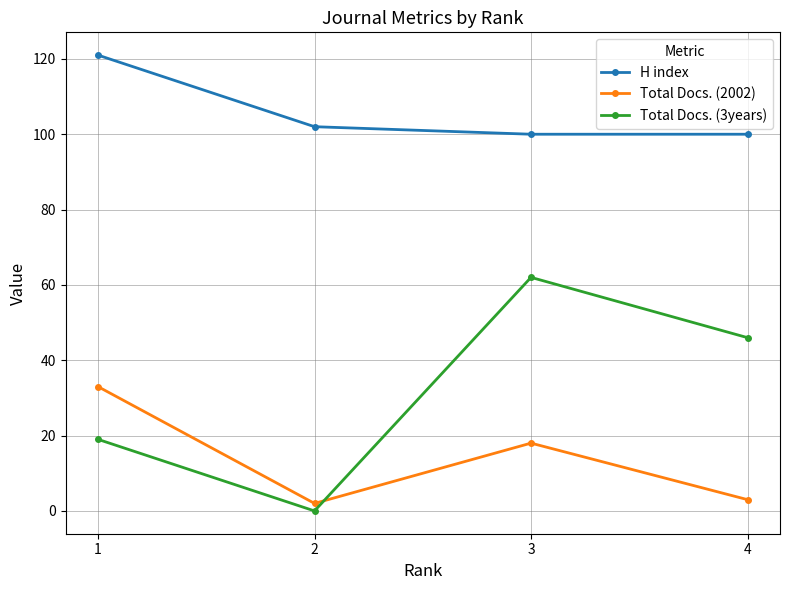

At 4, list the series in order from smallest to largest.

Total Docs. (2002), Total Docs. (3years), H index